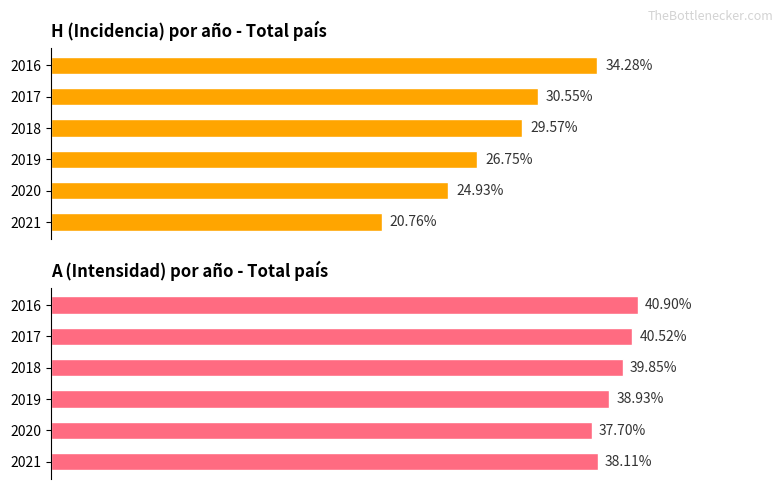

How many data points in H (Incidencia) are above 29?

3